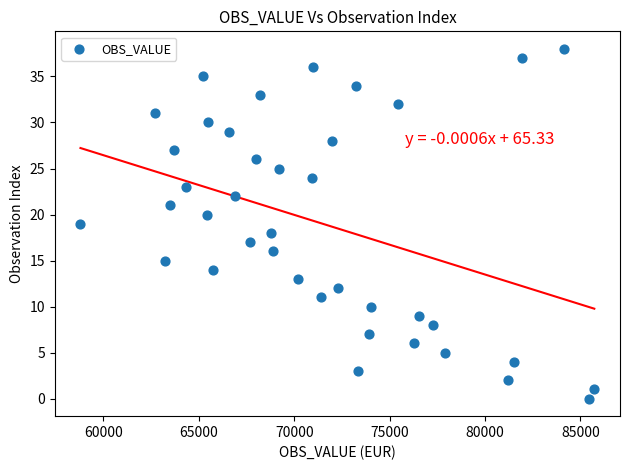

What is the range of Y values (max minus min)?

38